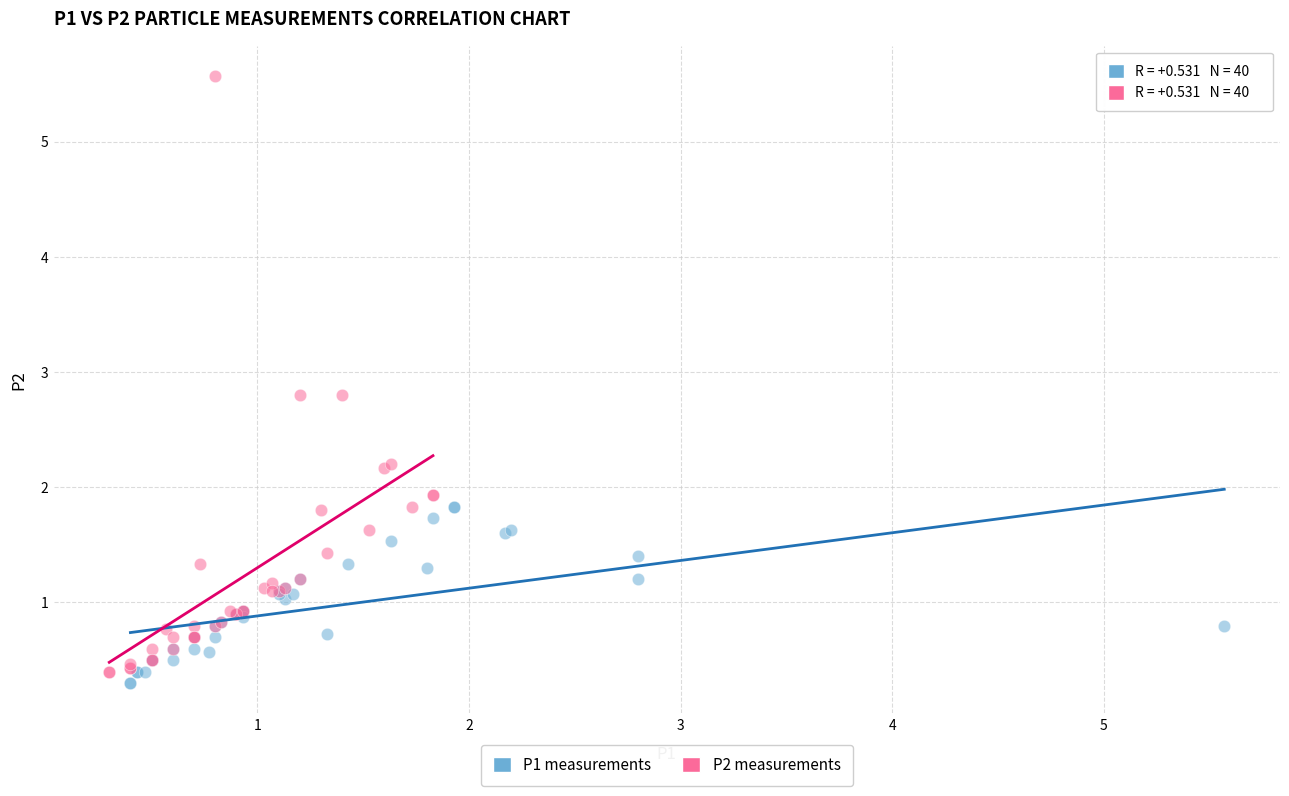

Which series reaches the minimum Y coordinate?

P1 measurements